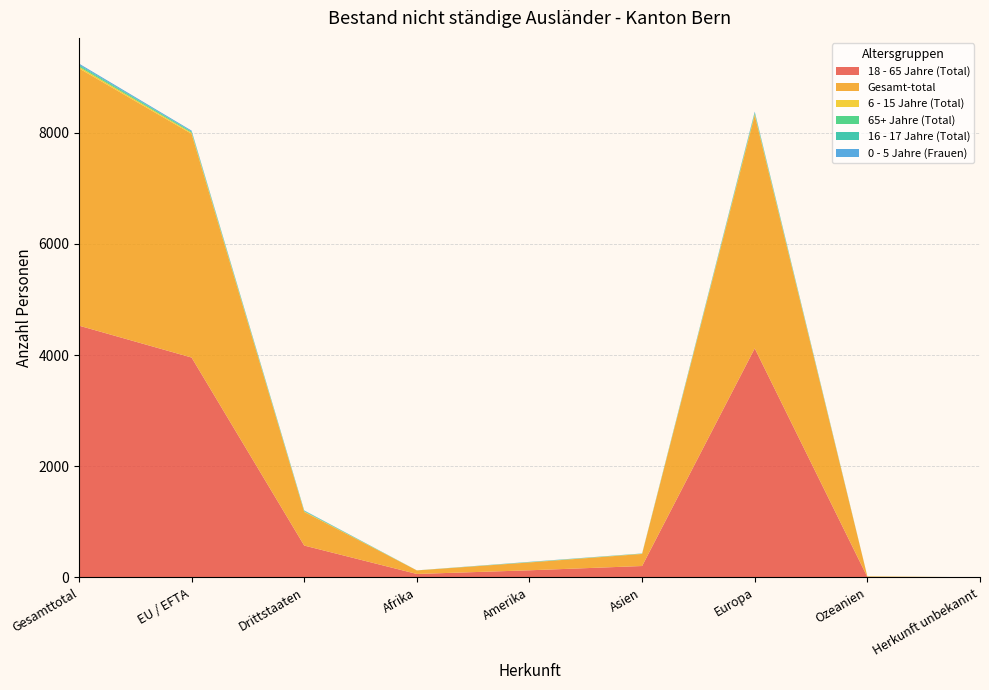

Reading right to left, what are all the values shown in this chart?

18 - 65 Jahre (Total): 2	9	4122	206	129	63	574	3957	4531
Gesamt-total: 2	10	4196	217	141	64	605	4025	4630
6 - 15 Jahre (Total): 0	0	22	4	3	0	9	20	29
65+ Jahre (Total): 0	0	18	0	1	1	4	16	20
16 - 17 Jahre (Total): 0	1	7	4	4	0	9	7	16
0 - 5 Jahre (Frauen): 0	0	16	1	3	0	5	15	20